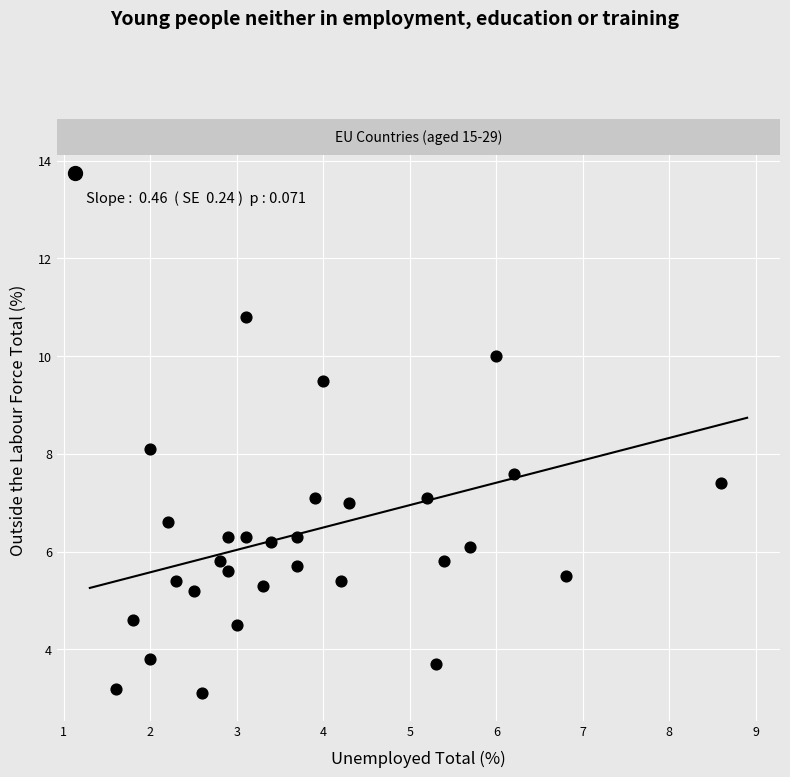

What is the range of Y values (max minus min)?

11.2